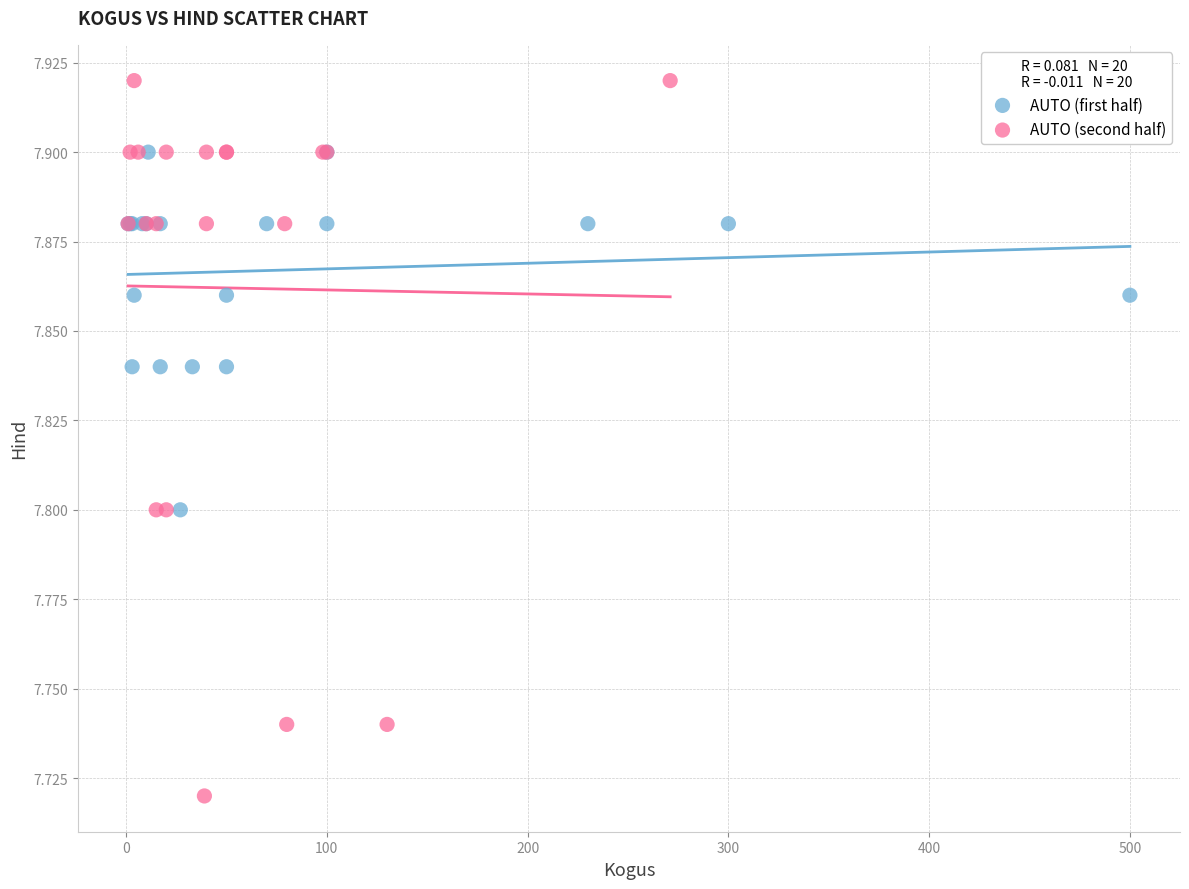

Which series contains the lowest Y value?

AUTO (second half)